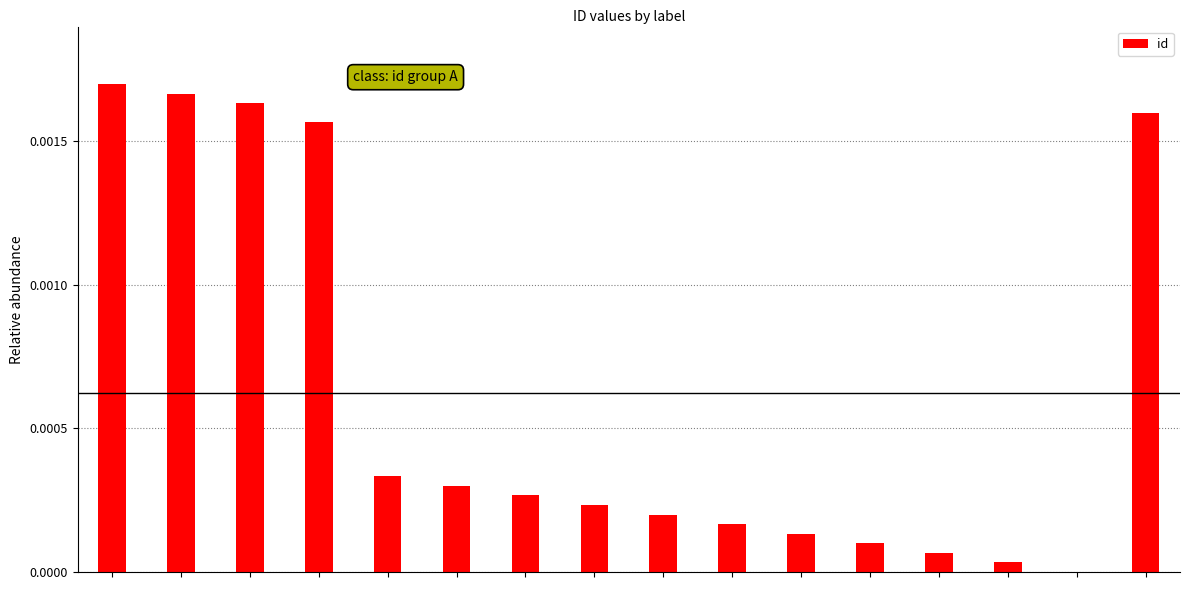

How many distinct data groups are displayed?

1